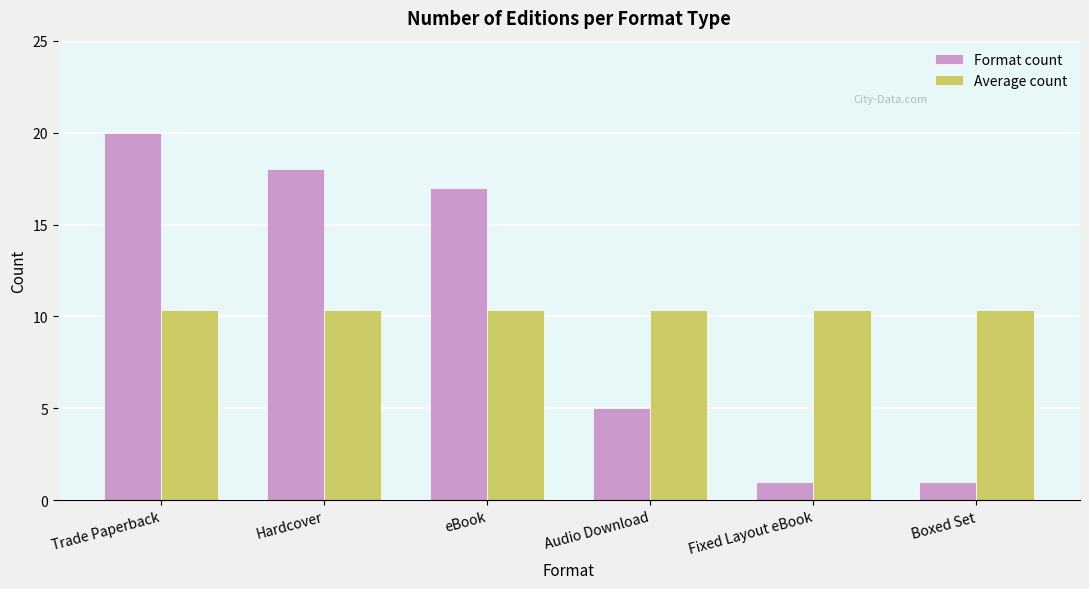

How many categories are shown in the chart?

6